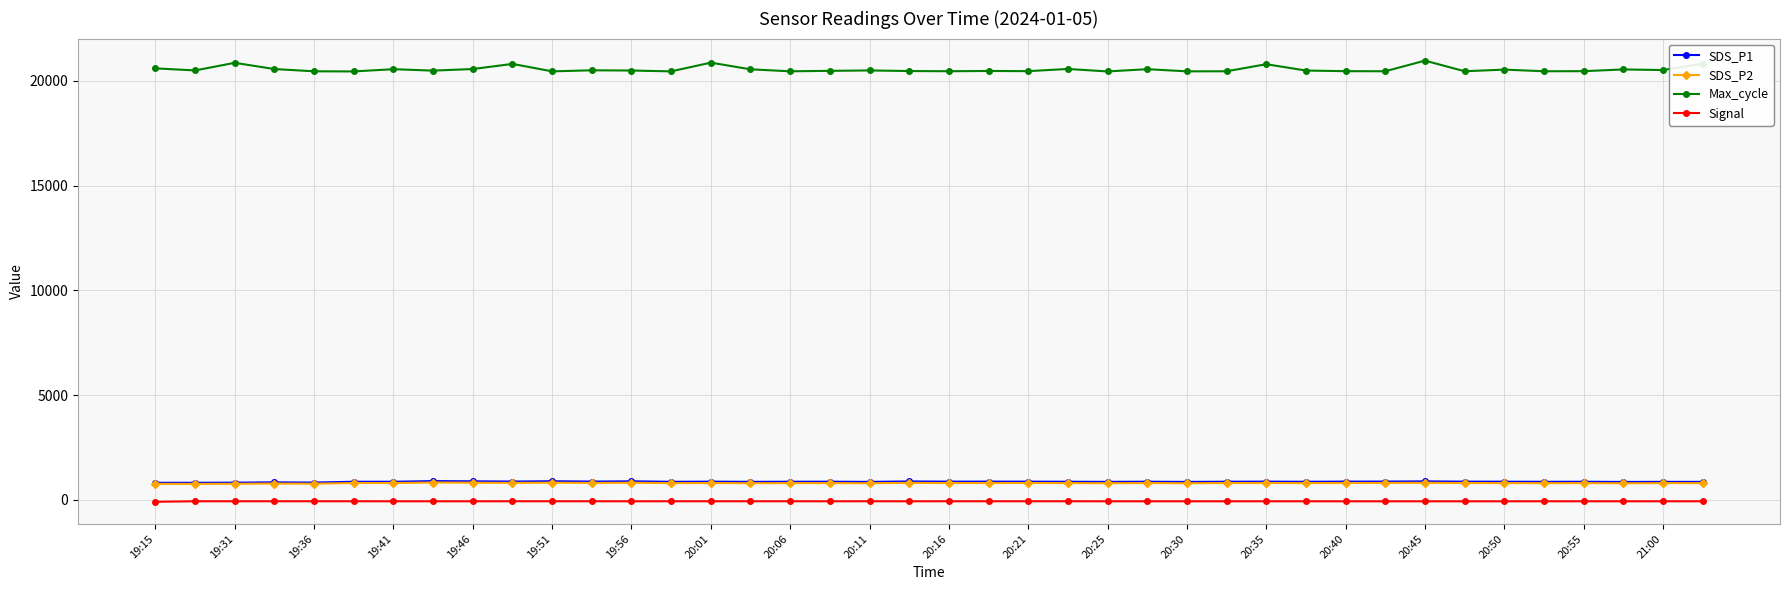

What is the maximum value for SDS_P2?

834.3